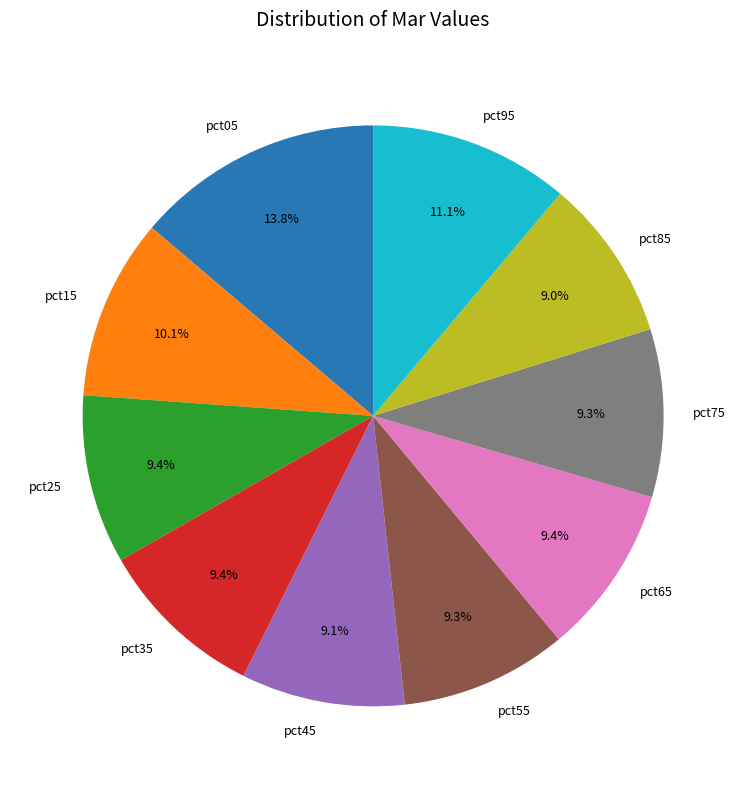

Is pct65 the majority of the pie?

No